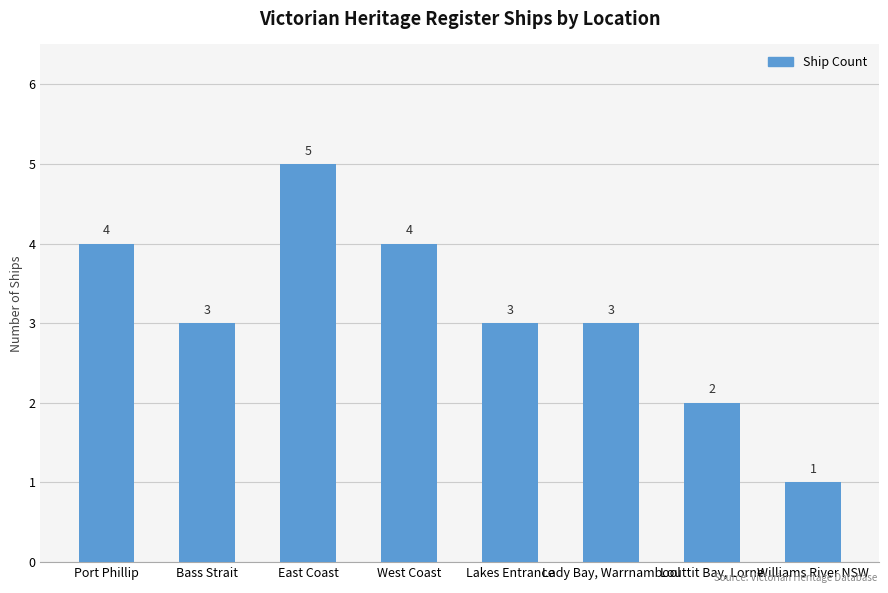

The chart shows a value of 4 at Port Phillip. True or false?

True